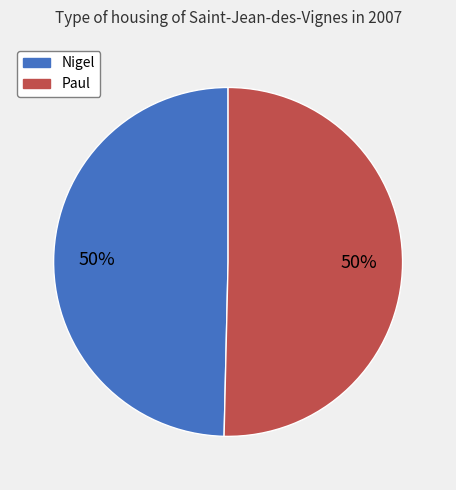

True or false: Paul accounts for 64% of the total.

False